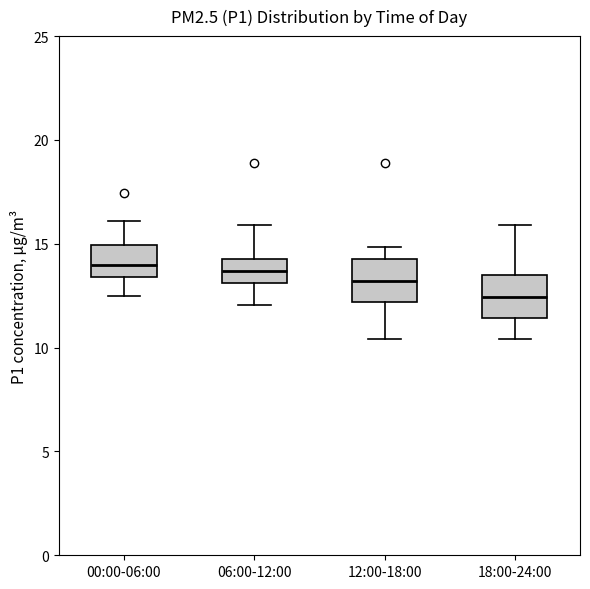

Which box has the lowest median line?

18:00-24:00